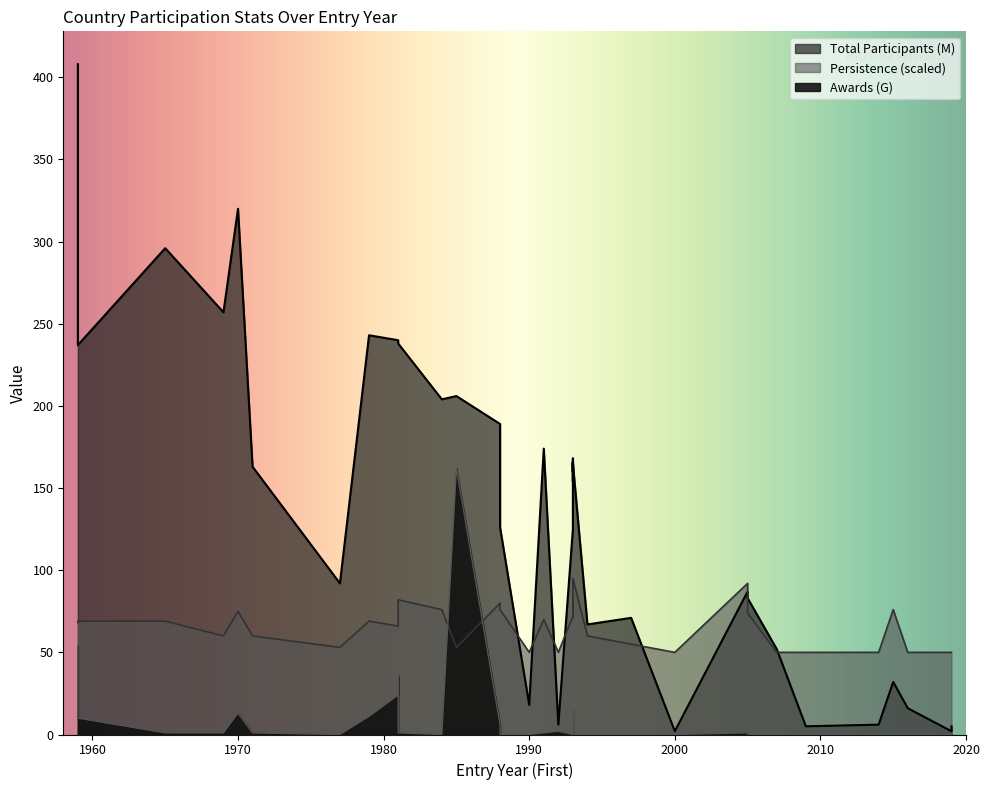

How many series are shown in this chart?

3